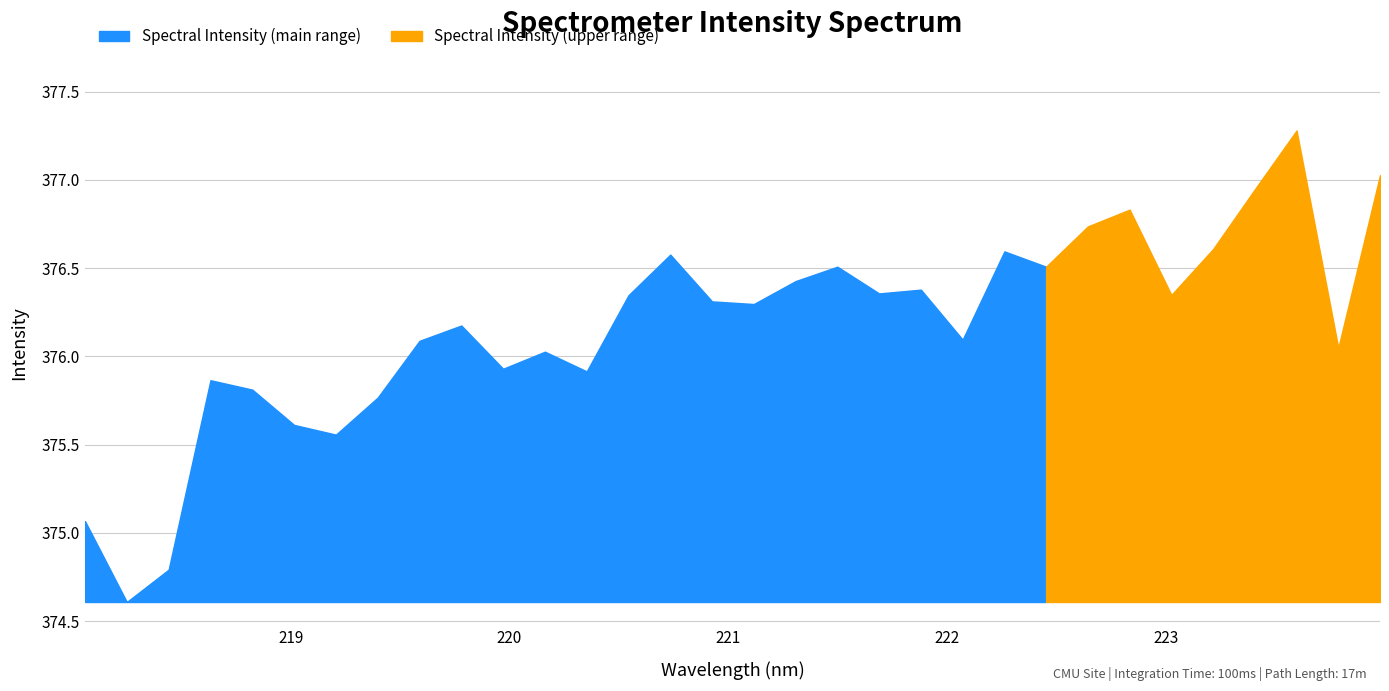

Rank the categories by value from highest to lowest.

223.5987, 223.9802, 223.408, 222.8355, 222.6447, 223.2172, 222.263, 220.7354, 221.4993, 222.4538, 221.3083, 221.8812, 221.6902, 223.0264, 220.5444, 220.9264, 221.1174, 219.7801, 222.0721, 219.589, 223.7895, 220.1623, 219.9712, 220.3533, 218.6332, 218.8244, 219.3979, 219.0156, 219.2067, 218.0596, 218.442, 218.2508